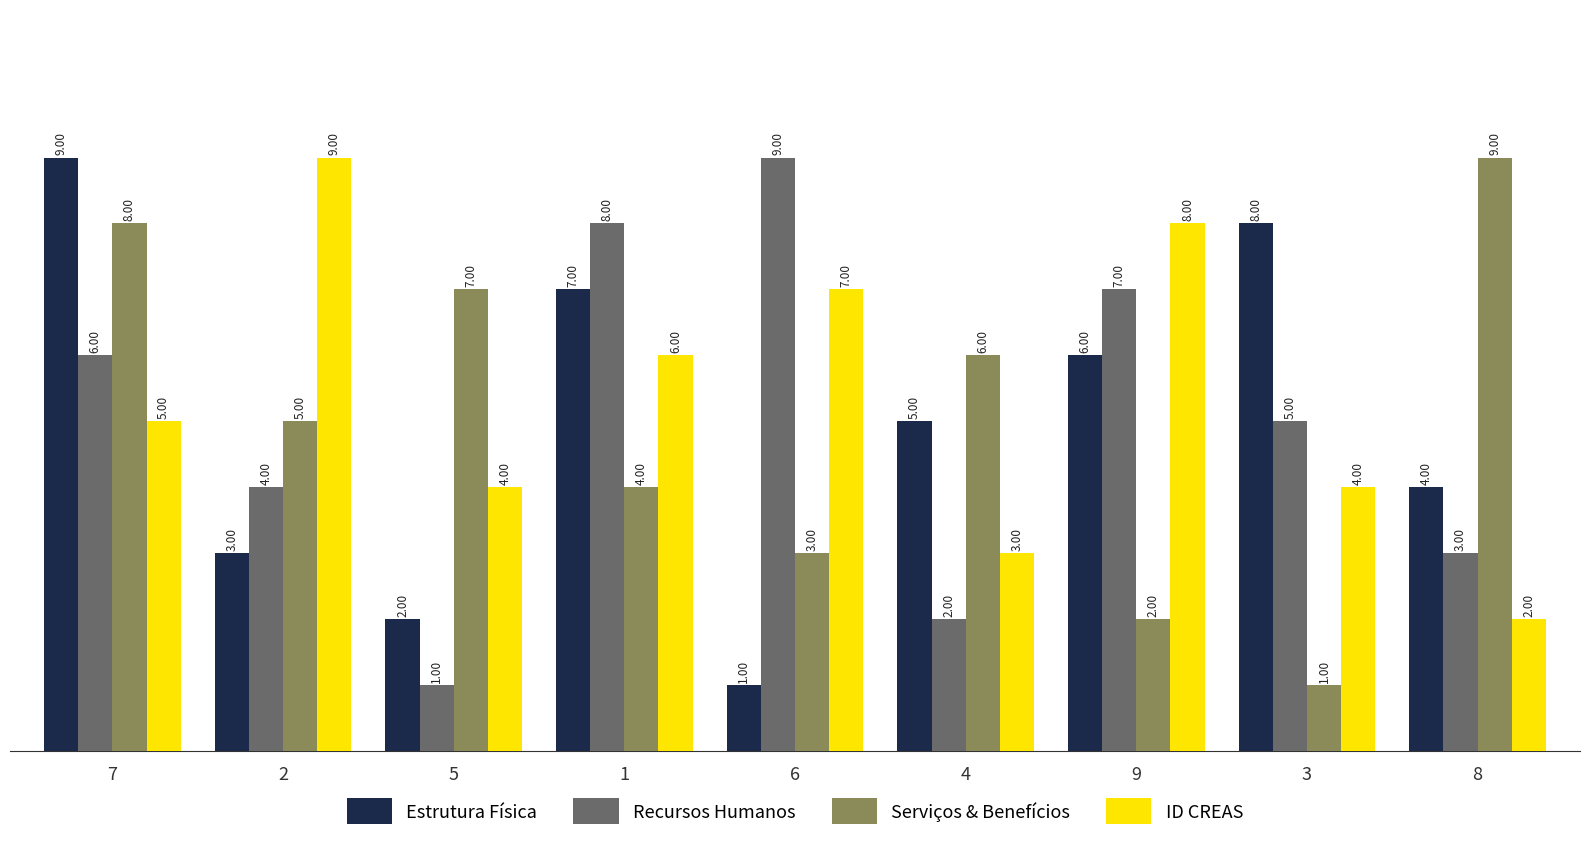

What are all the series names shown in the legend?

Estrutura Física, Recursos Humanos, Serviços & Benefícios, ID CREAS